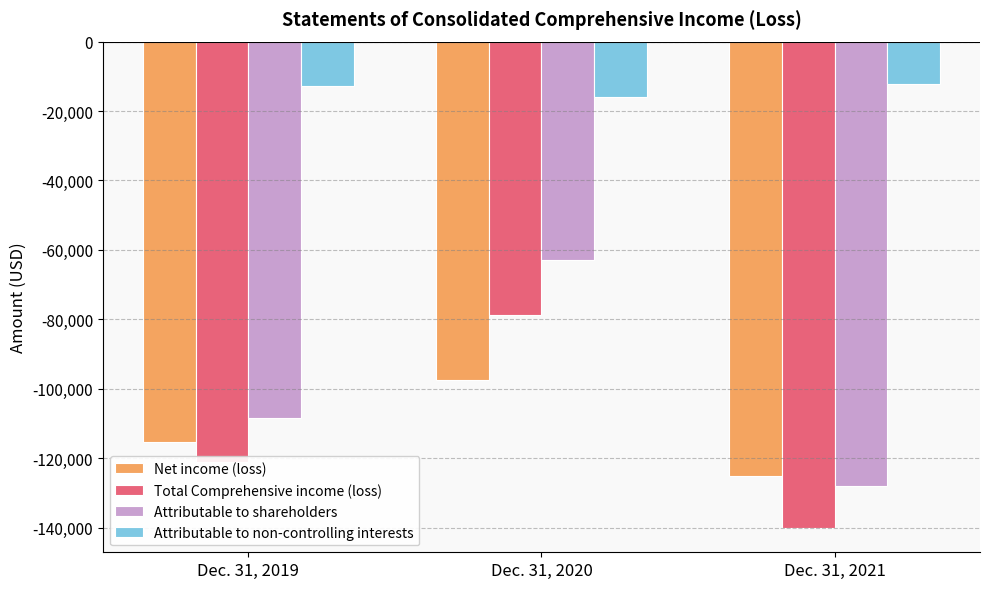

The Attributable to shareholders series shows -62952 at Dec. 31, 2020. True or false?

True